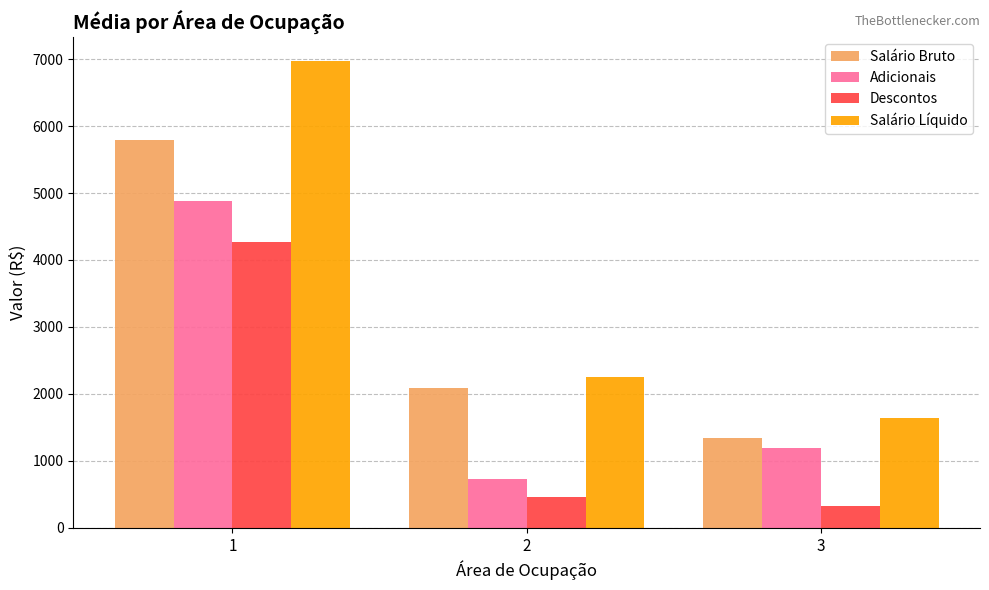

At which category is the sum across all series the highest?

1